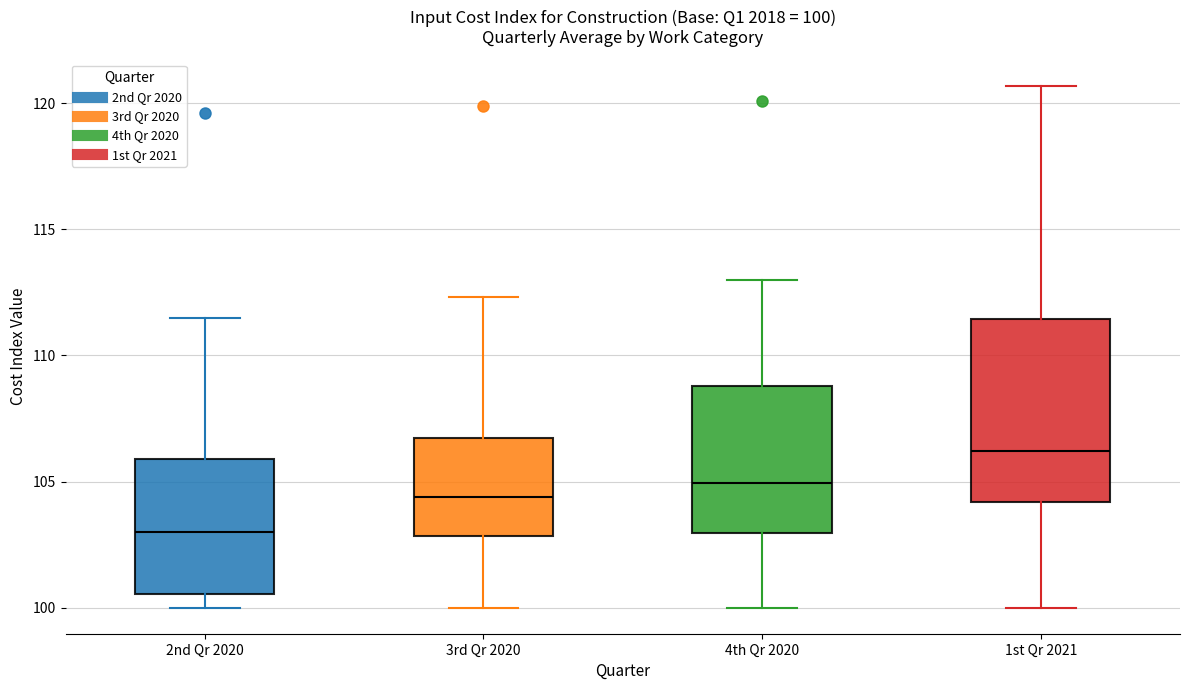

Comparing the boxes themselves (not the whiskers), which one is the tallest?

1st Qr 2021